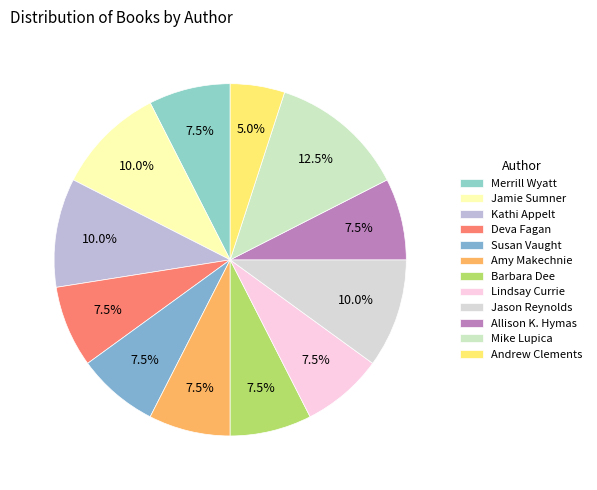

Does Deva Fagan account for over 50% of the chart?

No